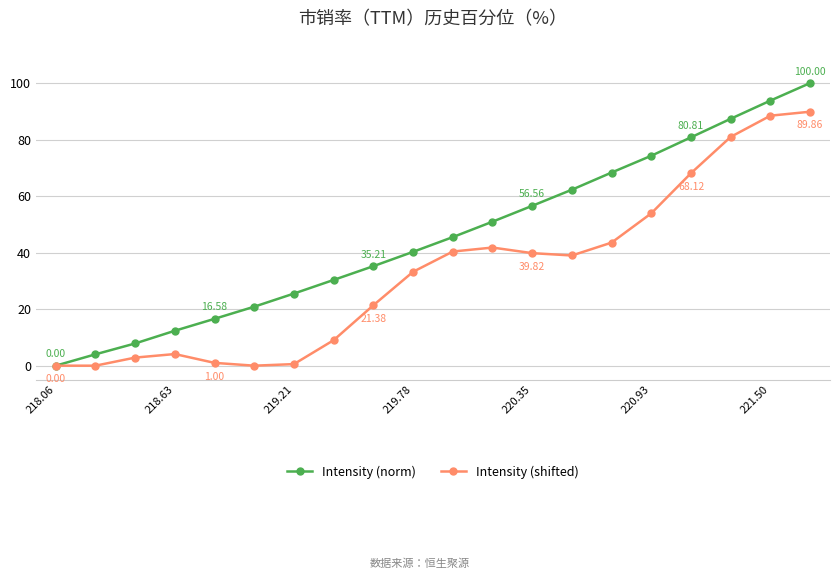

Which series has the largest total across all categories?

Intensity (norm)